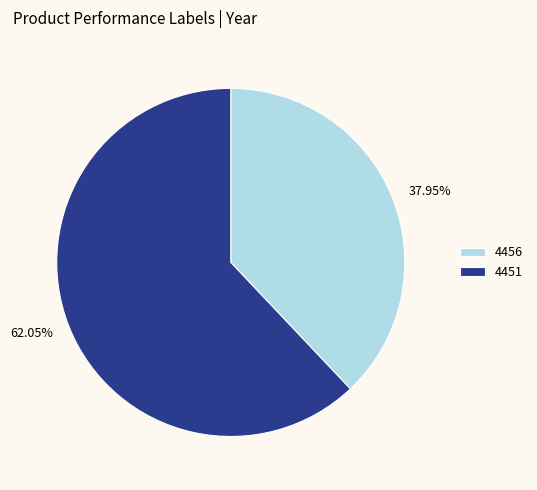

True or false: 4456 accounts for 38% of the total.

True